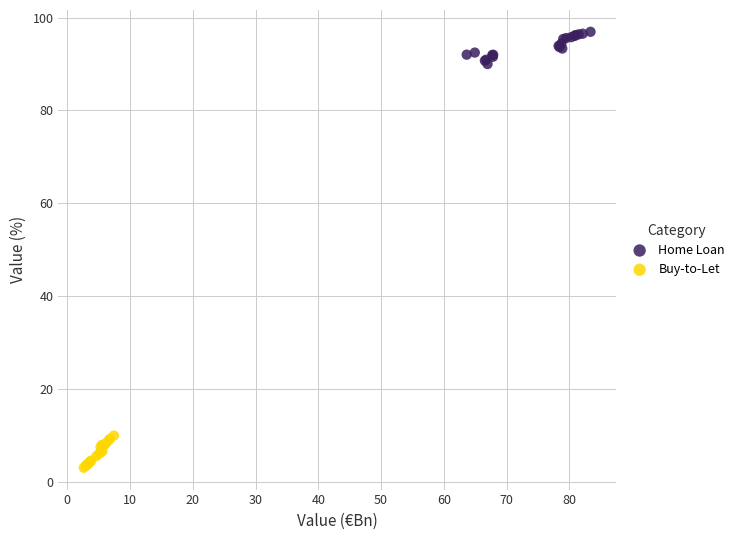

Which series contains the highest Y value?

Home Loan